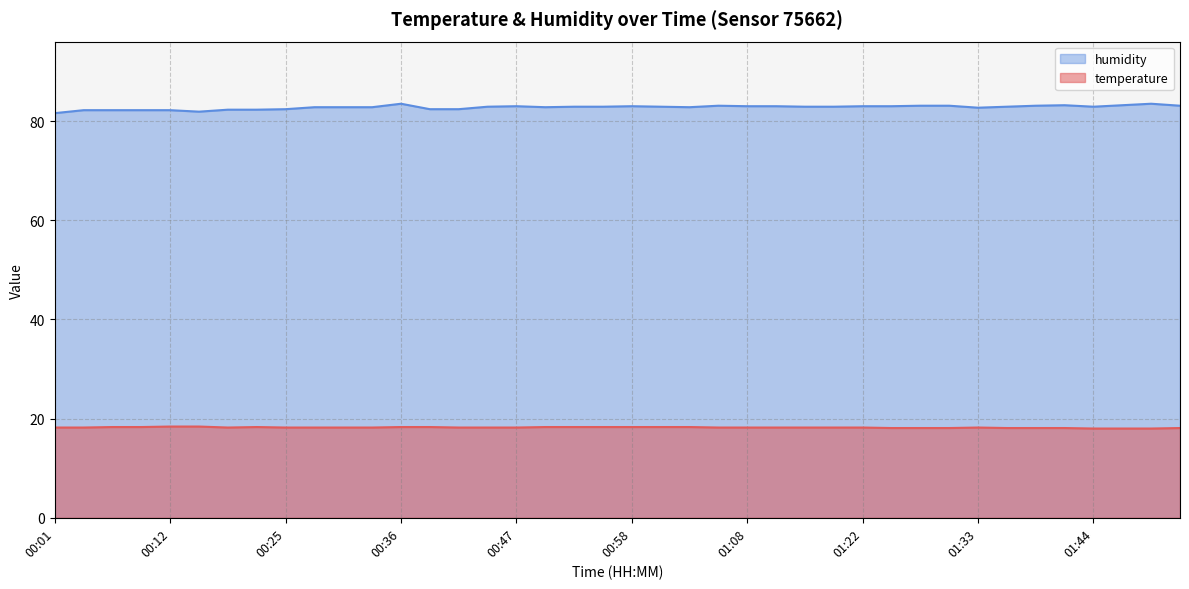

True or false: humidity and temperature cross at least once.

False